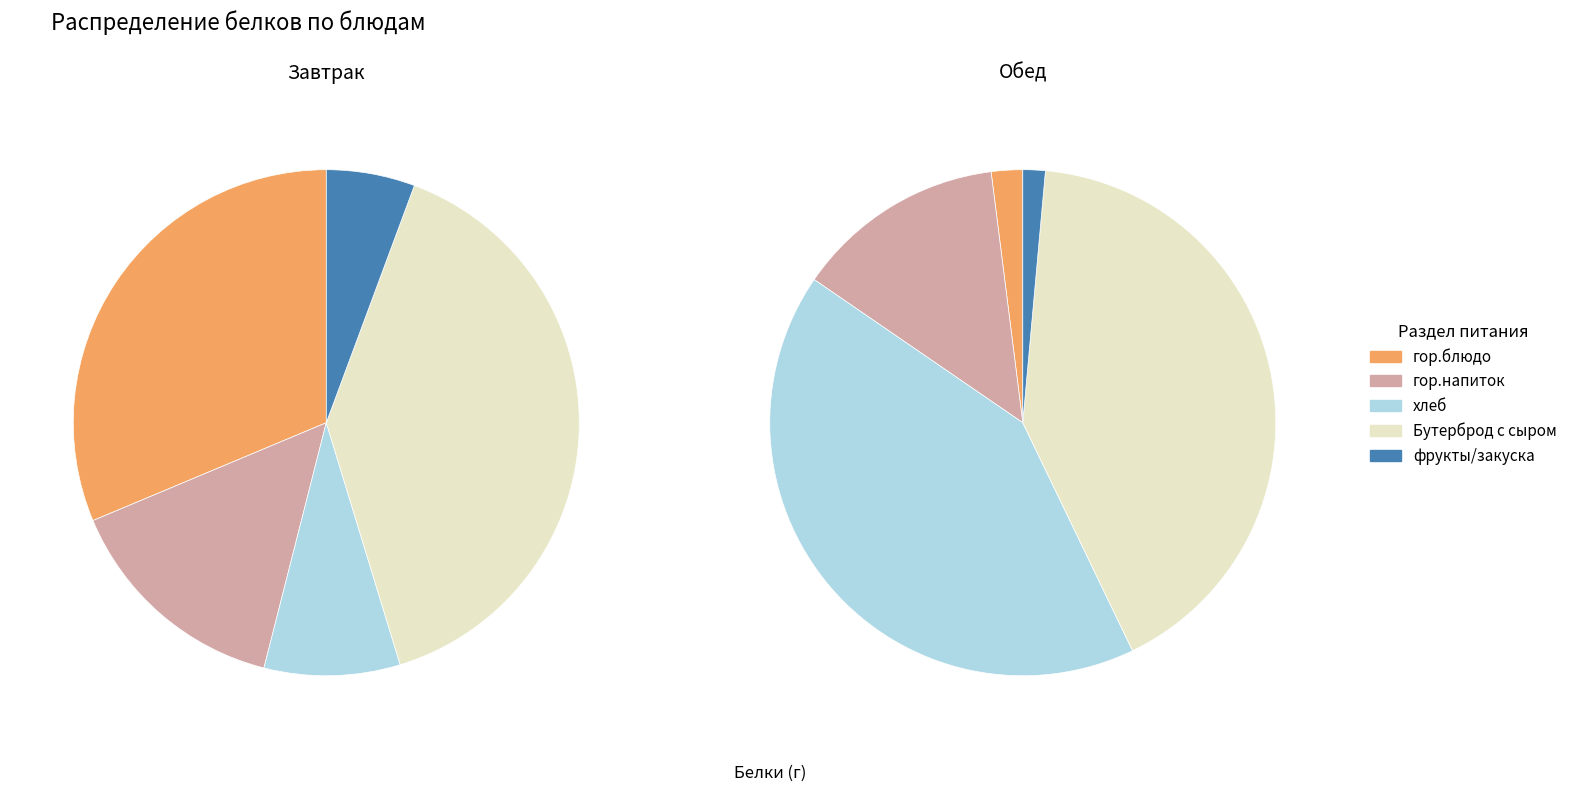

Which category has the smallest portion of the pie?

фрукты/закуска